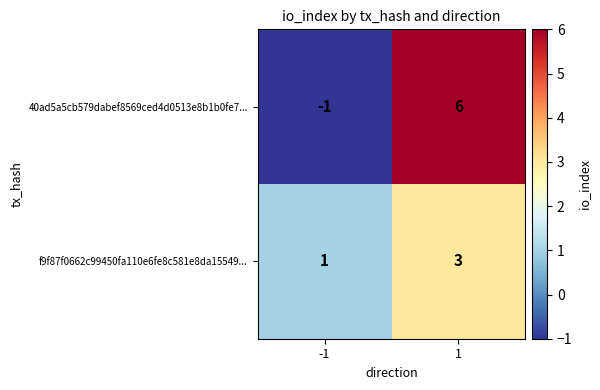

What is the maximum value for 40ad5a5cb579dabef8569ced4d0513e8b1b0fe7...?

6